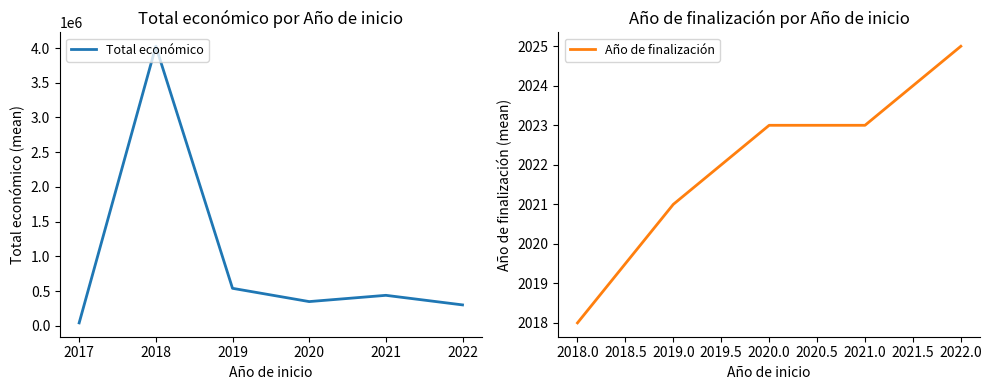

What is the maximum value shown in the chart?

4025979.2